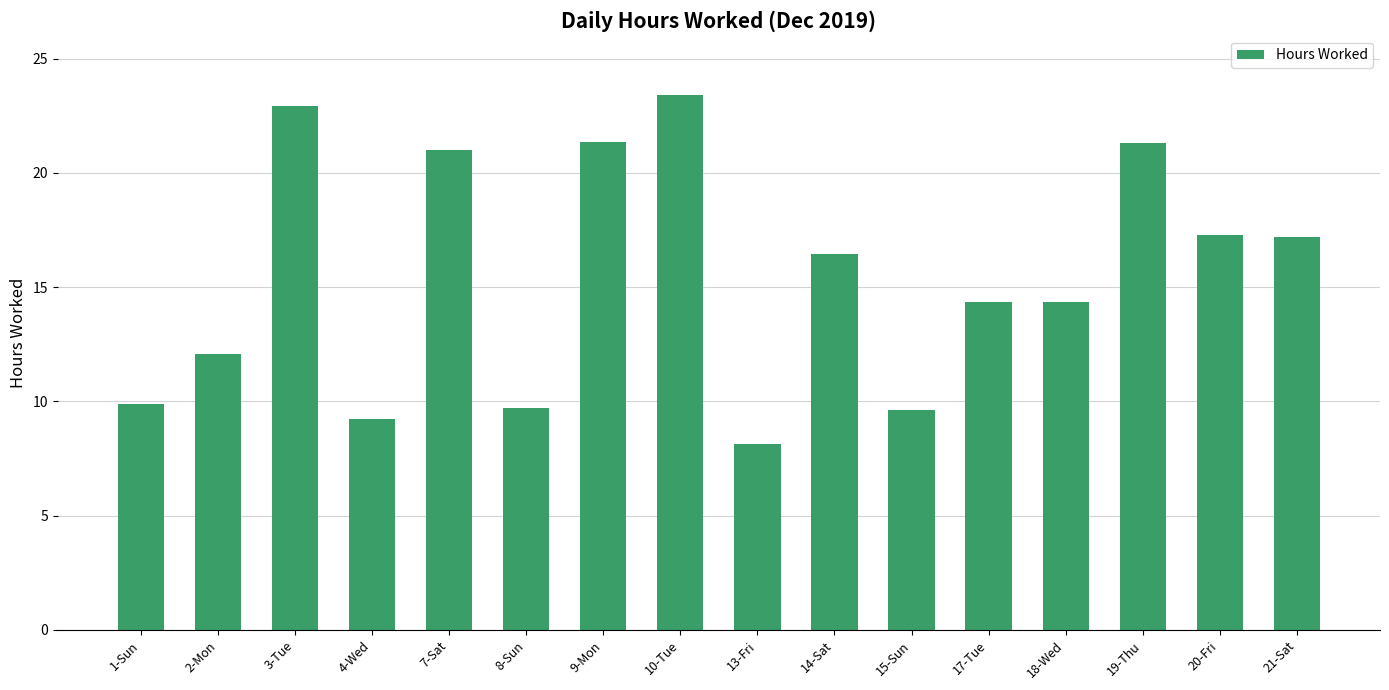

What is the change in value from 10-Tue to 20-Fri?

-6.1